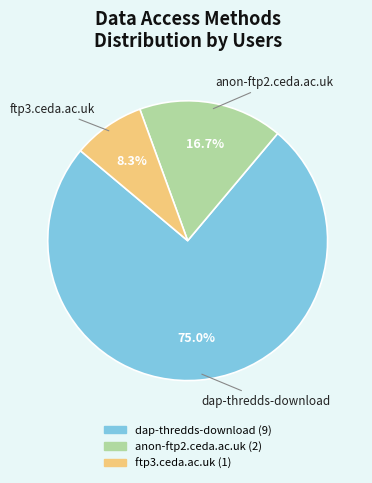

Which has a higher value, anon-ftp2.ceda.ac.uk or dap-thredds-download?

dap-thredds-download